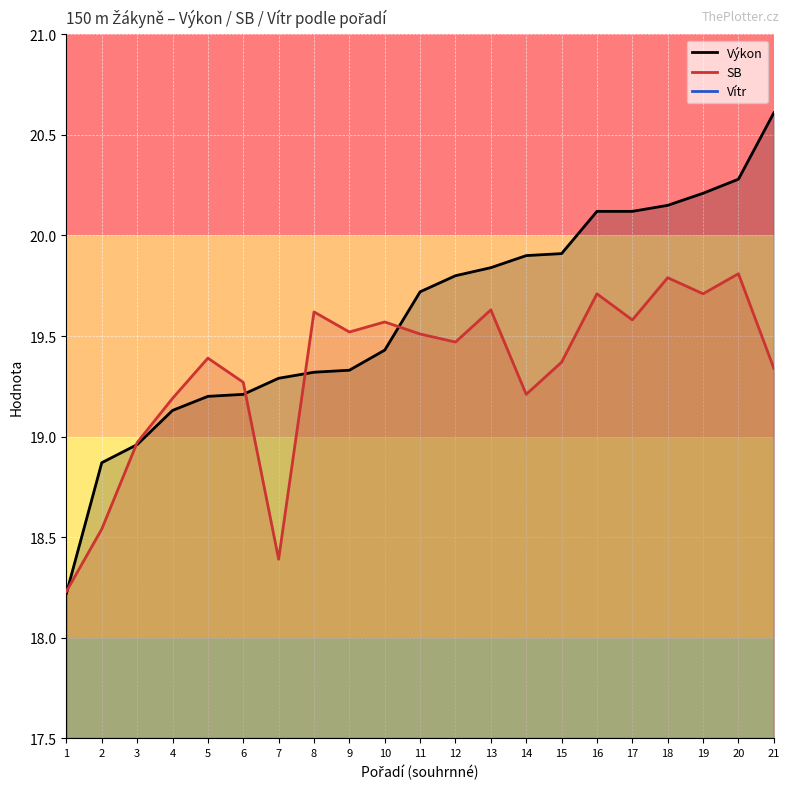

What is the average value of the SB series?

19.3